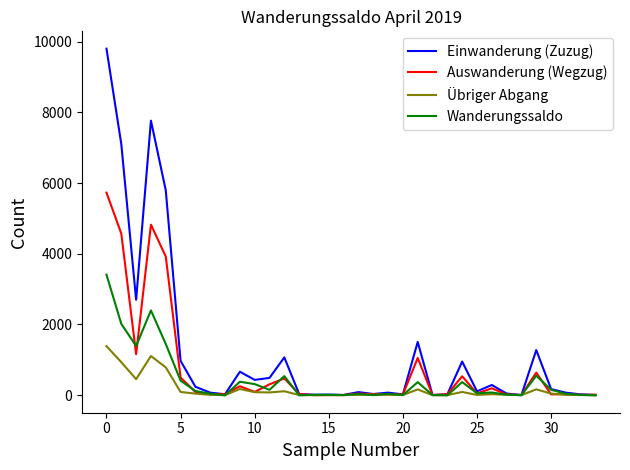

How many lines are shown in the chart?

4